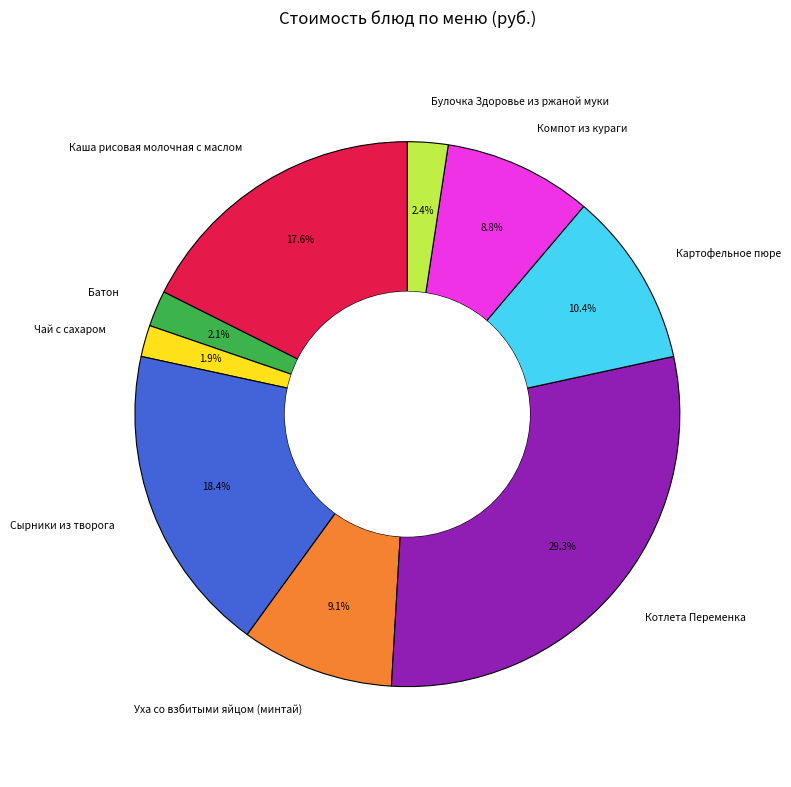

What percentage is NOT represented by Картофельное пюре?

89.6%